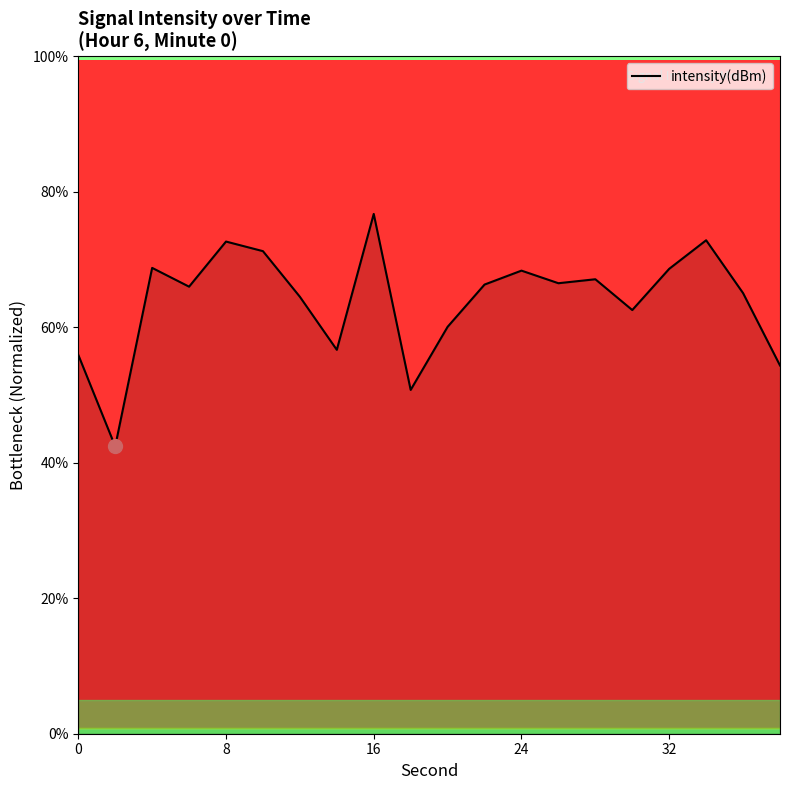

What is the maximum value shown in the chart?

76.8